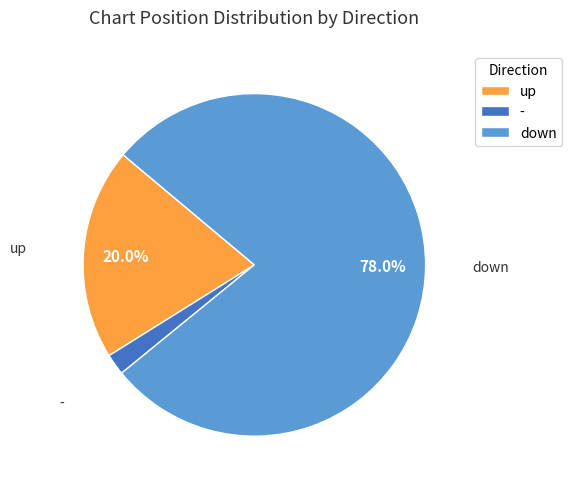

Is there a majority slice in this chart?

Yes